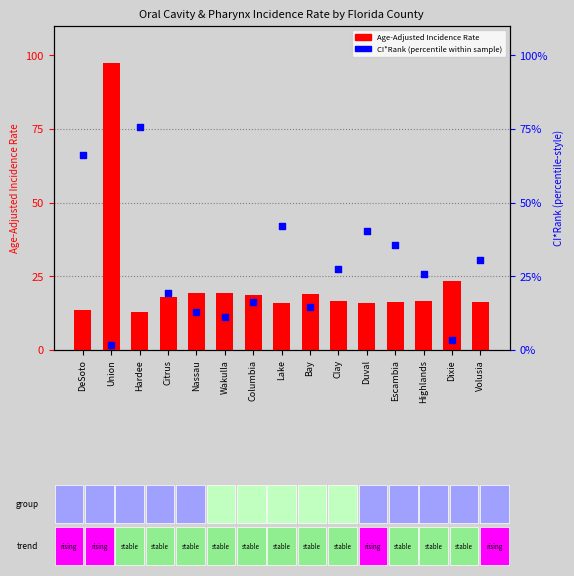

Which series has the largest total across all categories?

CI*Rank (percentile within sample)